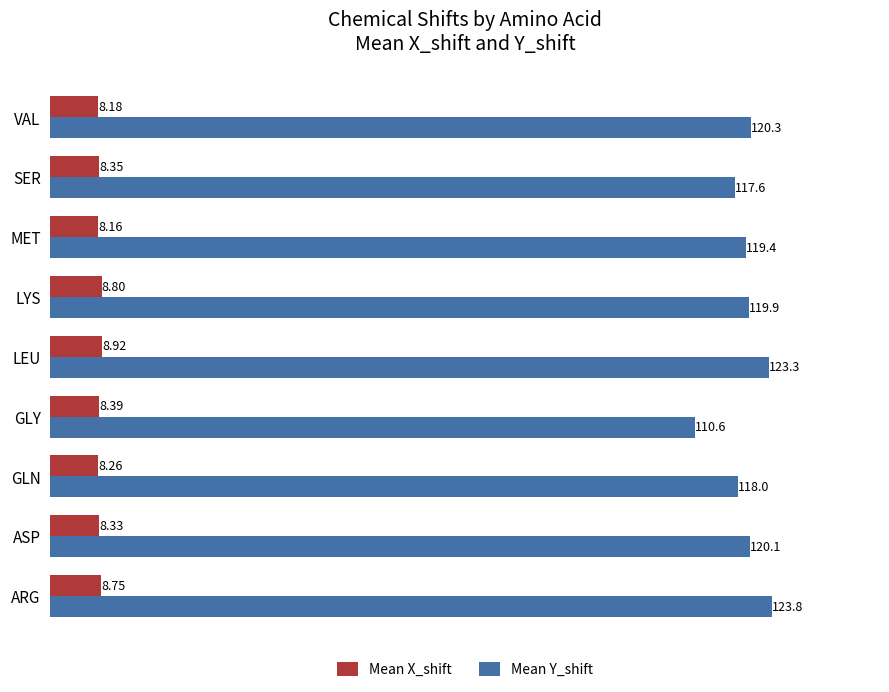

At which label is Mean Y_shift closest to 117?

SER